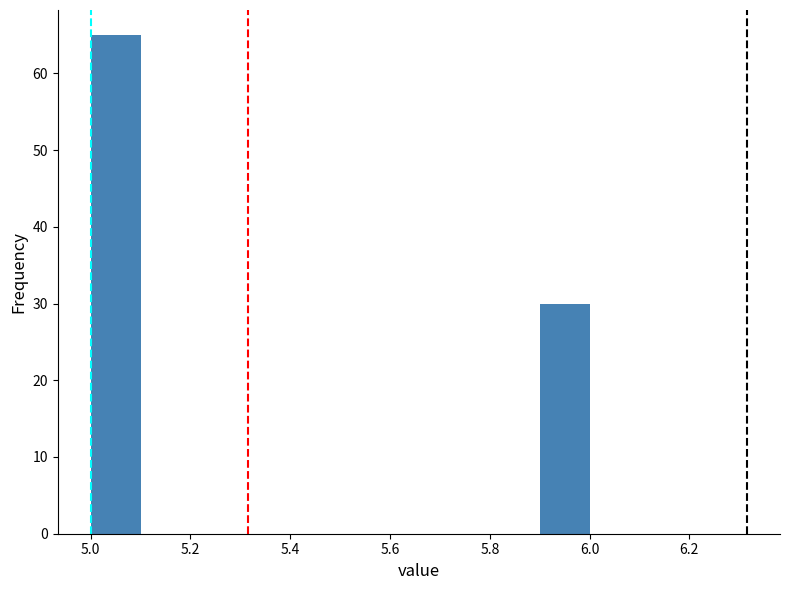

What is the height of the bar covering 5.0 to 5.1 on the x-axis? The values are not printed on the chart, so give them approximately, as read against the axis.

65